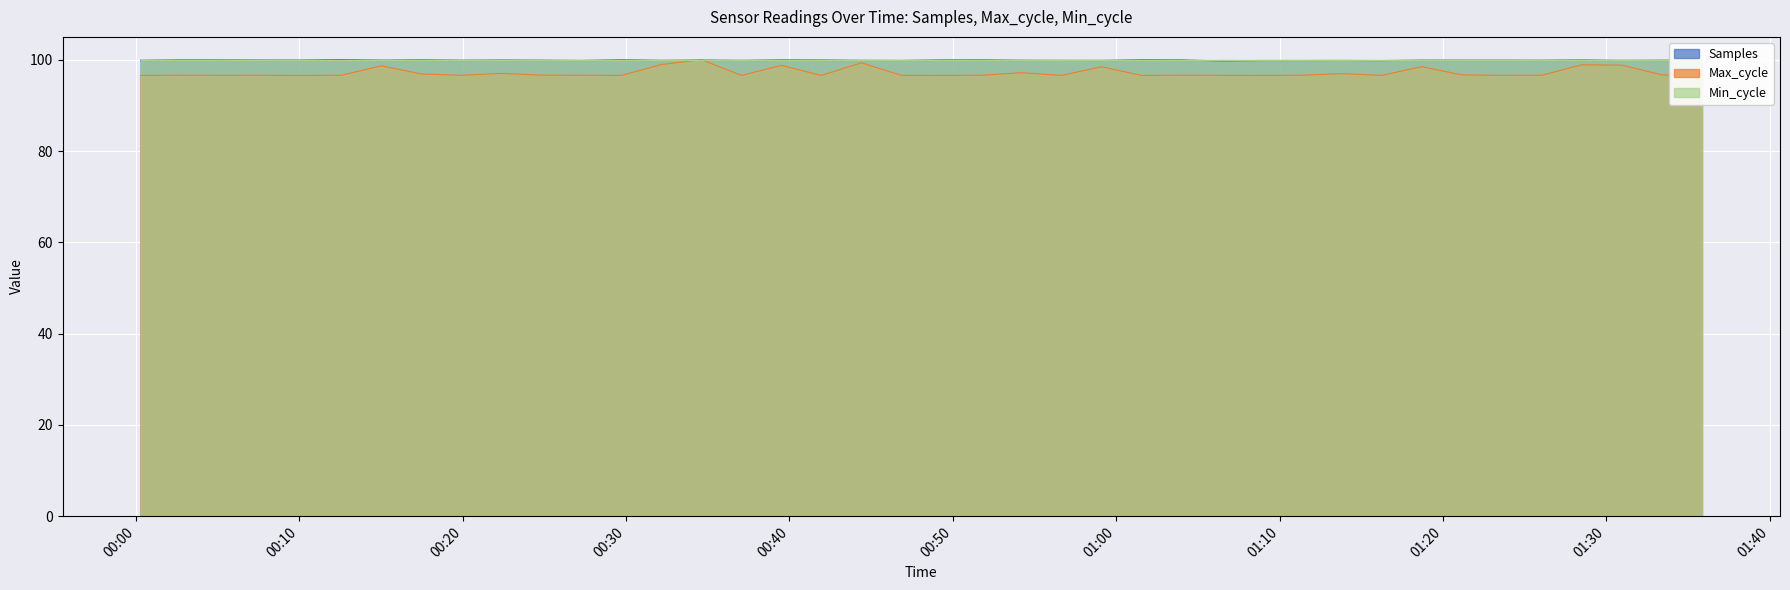

Which has a higher value, 2022/02/14 01:28:30 or 2022/02/14 00:05:11?

2022/02/14 00:05:11